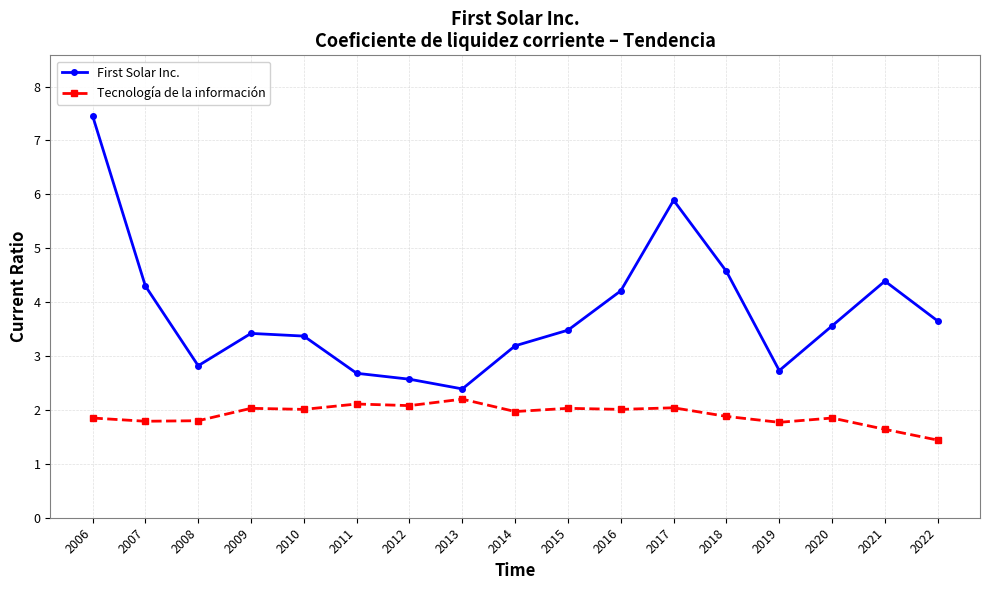

What is the value of the First Solar Inc. point at the 16th from the left?

4.4